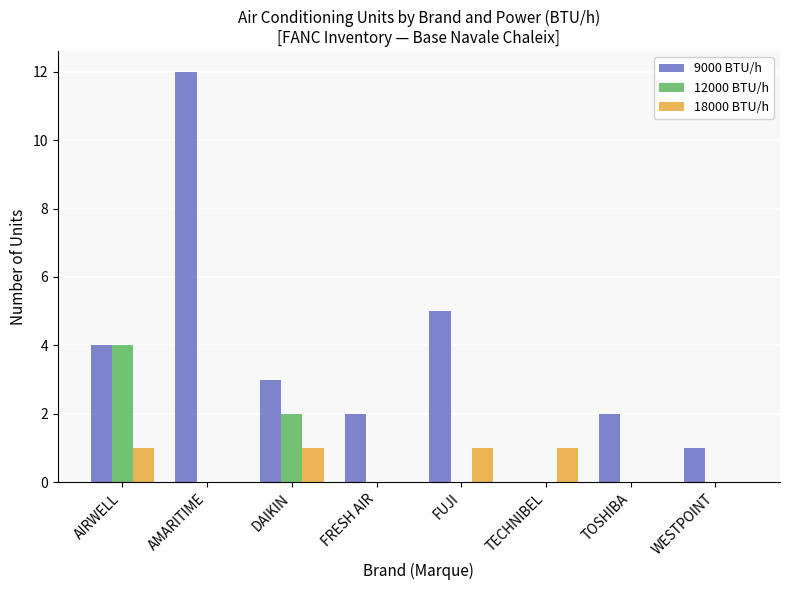

Between AMARITIME and FRESH AIR, which series saw the biggest shift?

9000 BTU/h